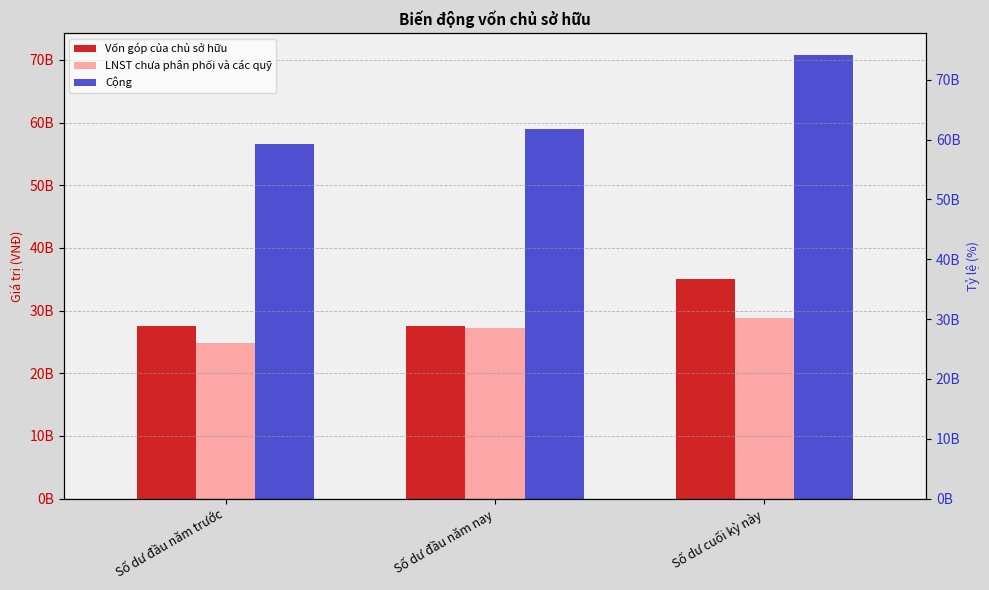

Which series has the largest range (max minus min)?

Cộng